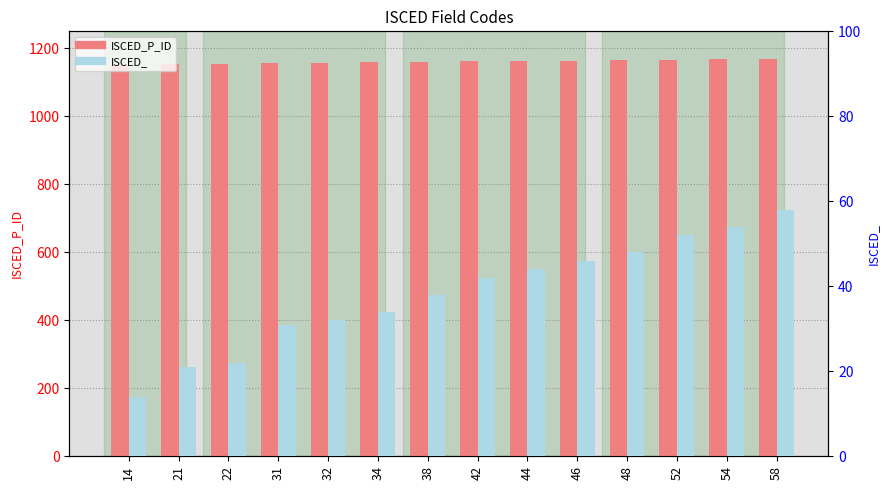

The value of ISCED_P_ID at 54 is 328. True or false?

False